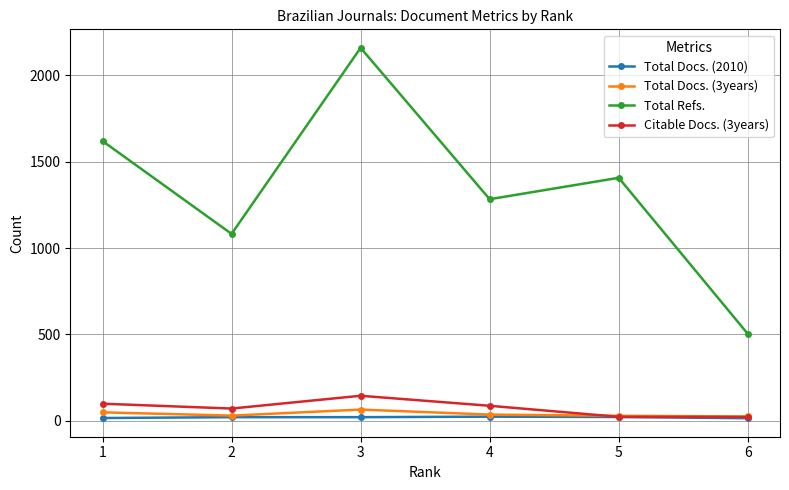

Which category has the highest value in the Total Refs. series?

3